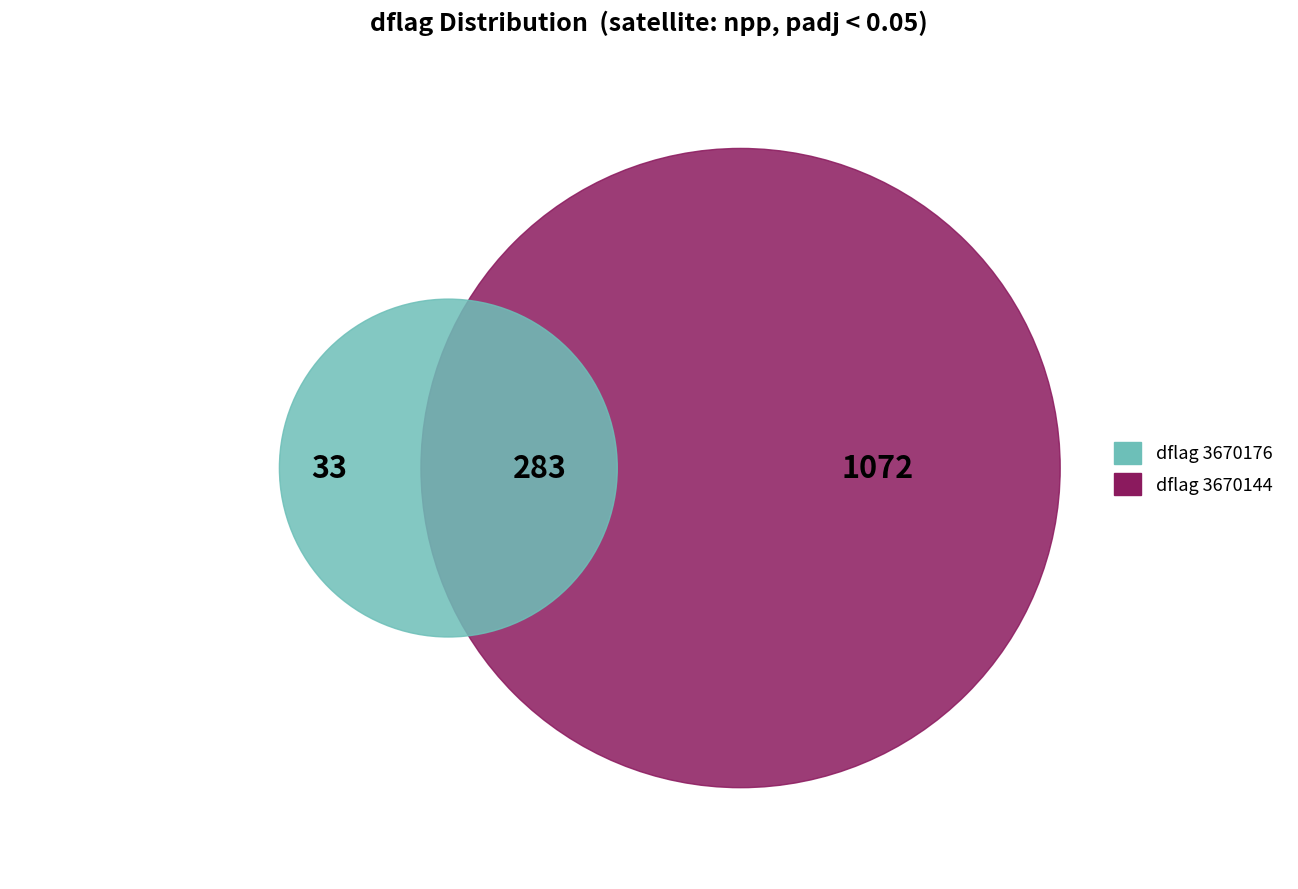

Is it true that 3670176 is 37% of the pie?

False